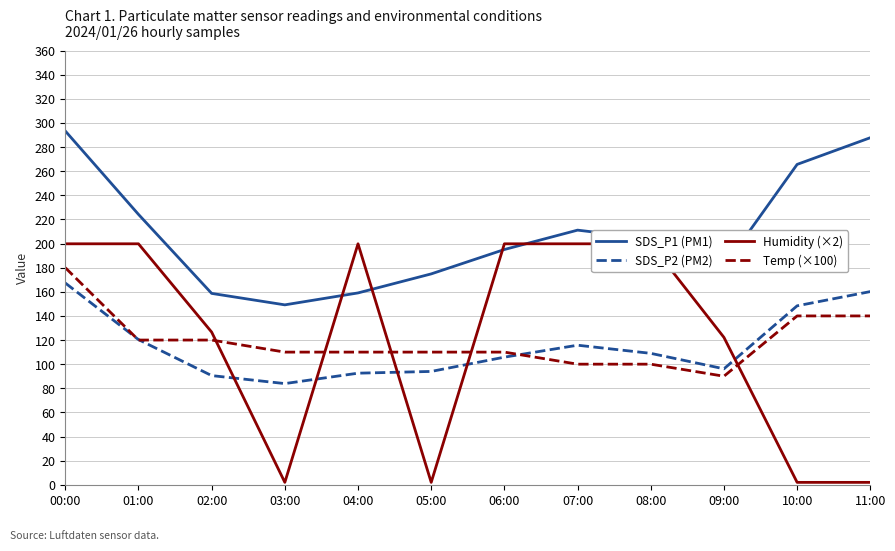

Does the chart have visible grid lines?

Yes